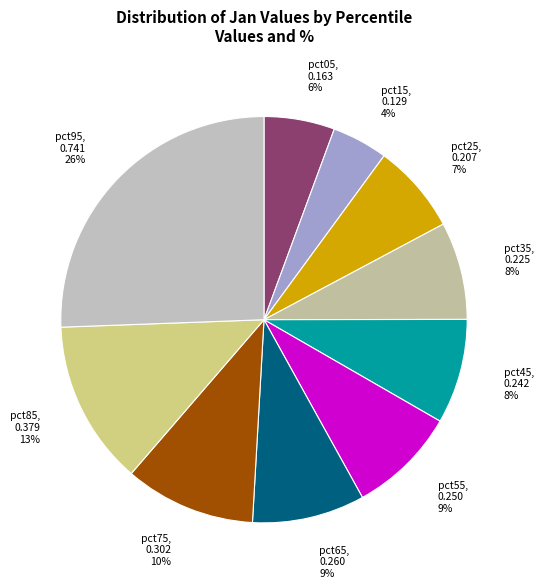

Is pct45 the majority of the pie?

No